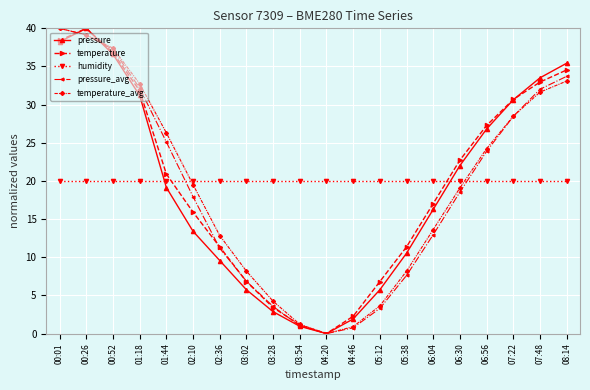

What is the total value across all series at 06:30?

102.4